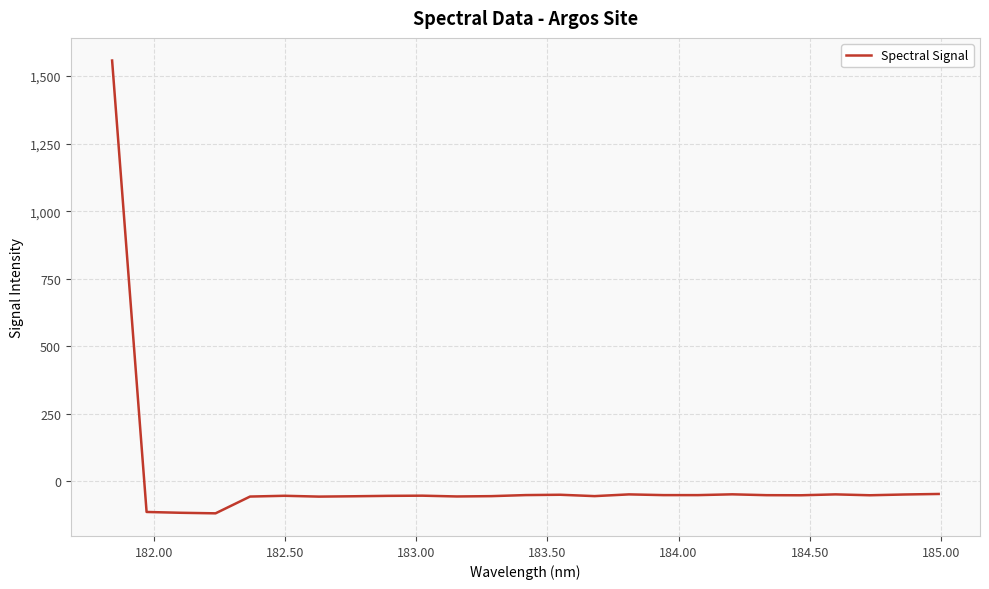

What is the difference between the maximum and minimum values?

1676.3